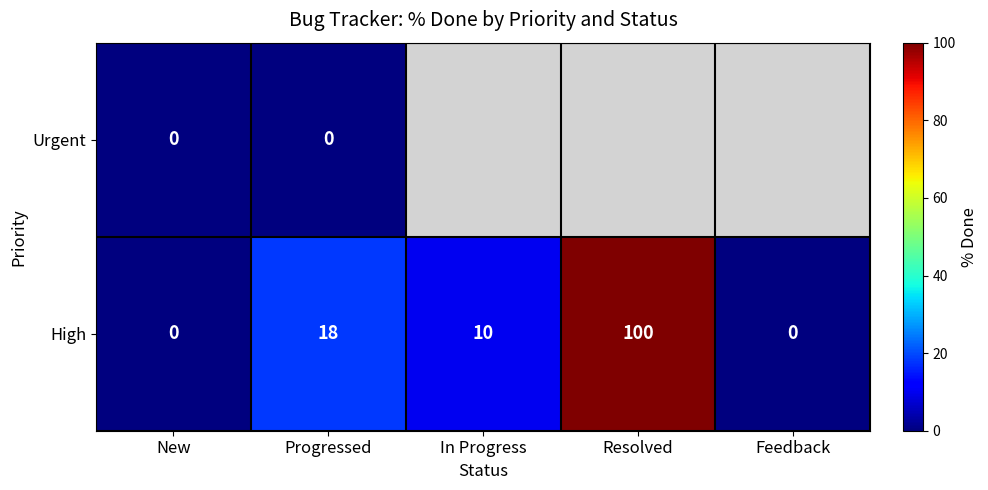

At which label is High closest to 50?

Progressed